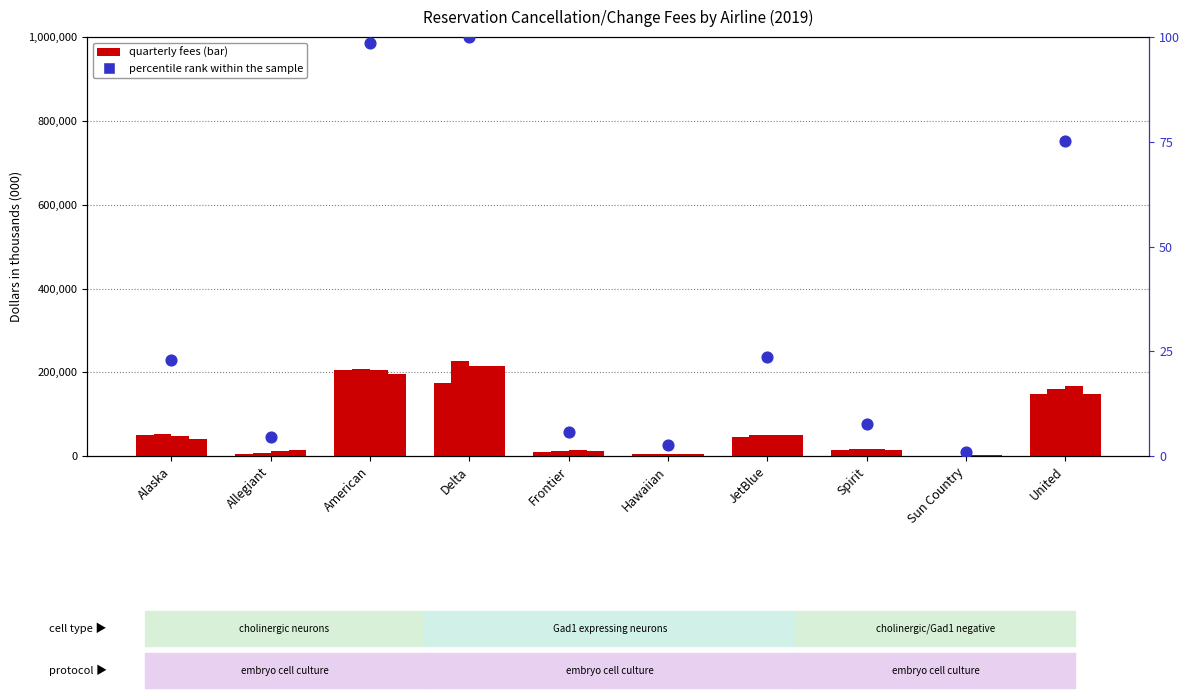

Which series reaches the maximum Y coordinate?

2Q